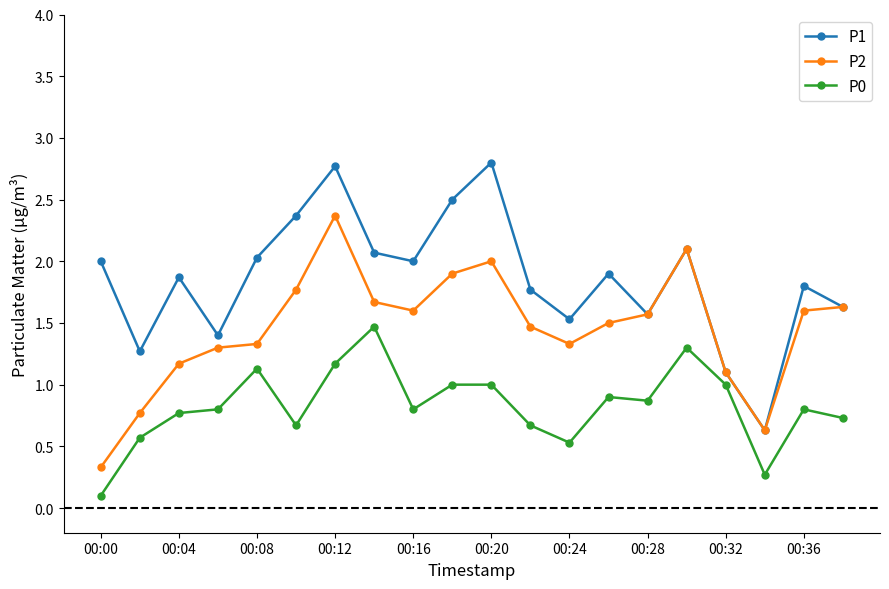

What is the value of the P1 point at the 9th from the left?

2.0